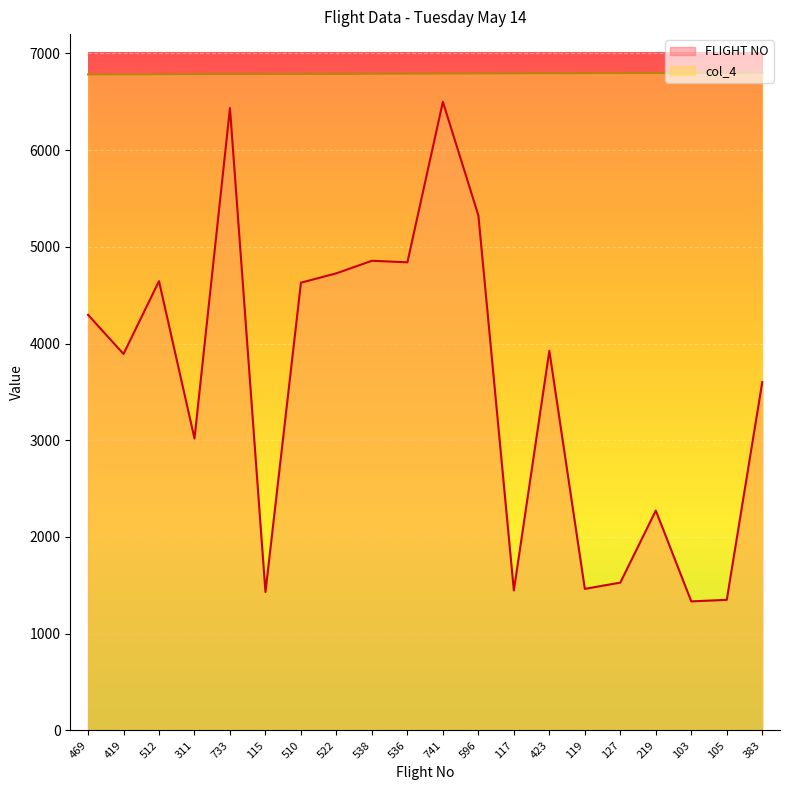

Between 117 and 103, which series saw the biggest shift?

FLIGHT NO